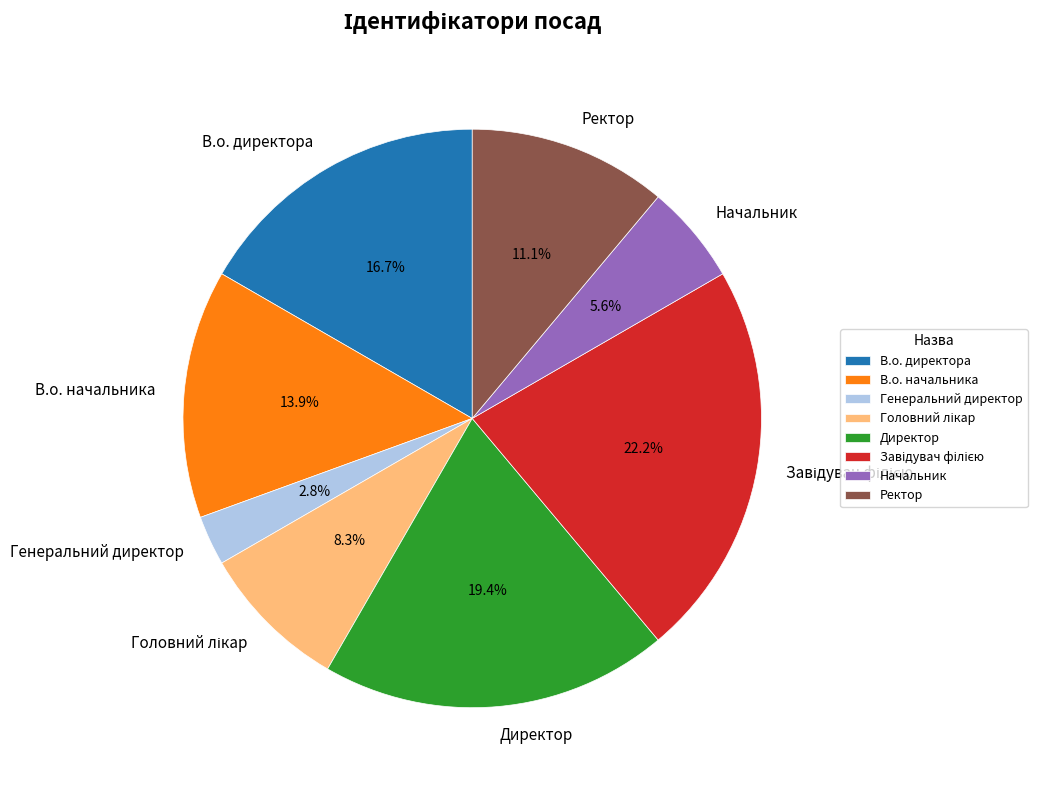

To the nearest percent, what is the average slice percentage?

12%